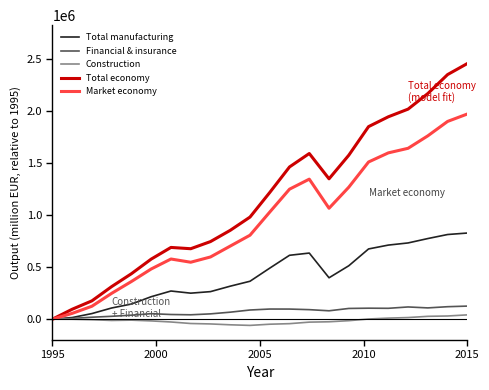

Which series has the largest total across all categories?

Total economy